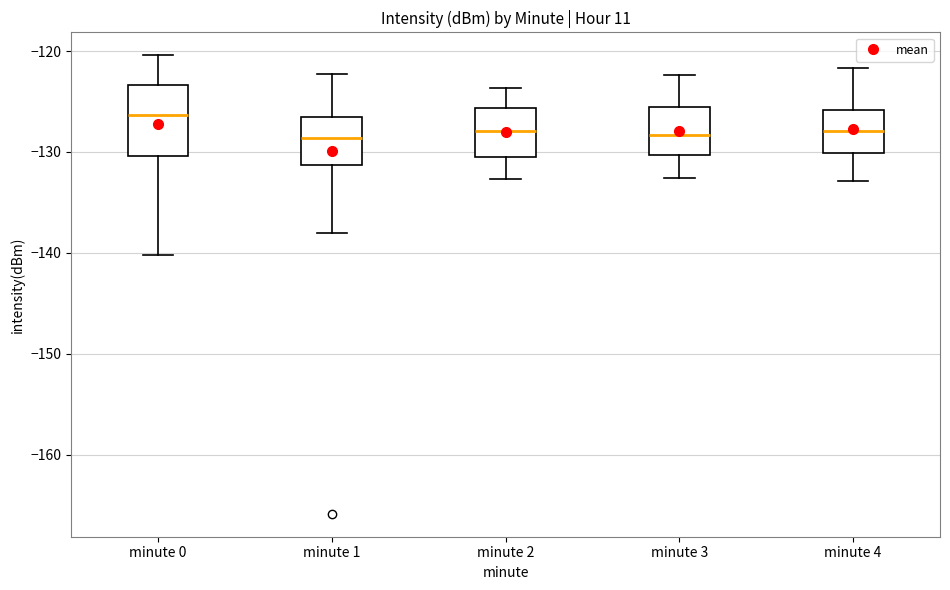

Reading left to right, read every box against the y-axis: the position of its median line, the range the box covers, and the ends of its whiskers. The values are not printed on the chart, so give them approximately, as read against the axis.

minute 0: median -126, box -130 to -123, whiskers -140 to -120
minute 1: median -129, box -131 to -127, whiskers -138 to -122
minute 2: median -128, box -130 to -126, whiskers -133 to -124
minute 3: median -128, box -130 to -126, whiskers -133 to -122
minute 4: median -128, box -130 to -126, whiskers -133 to -122